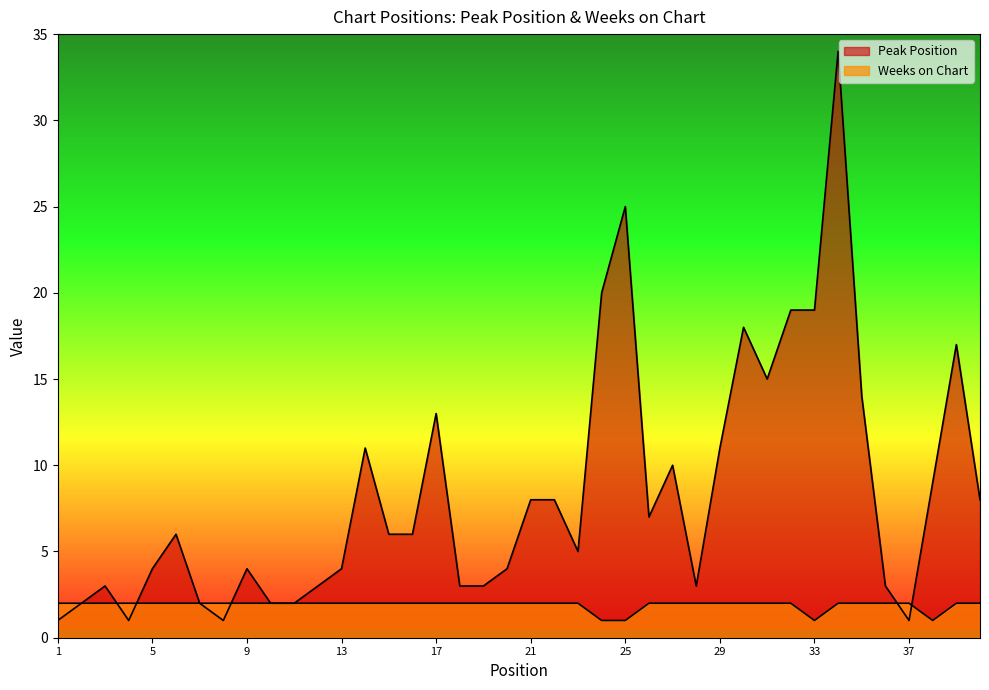

Which series changed the most between 13 and 27?

Peak Position